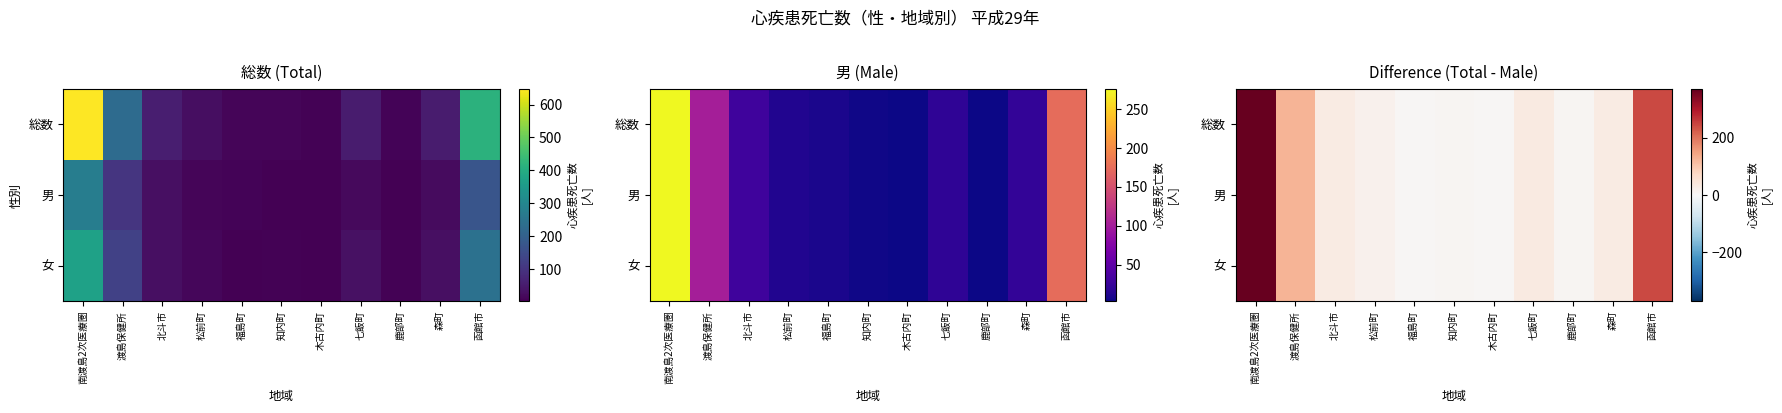

Which series has the largest range (max minus min)?

総数